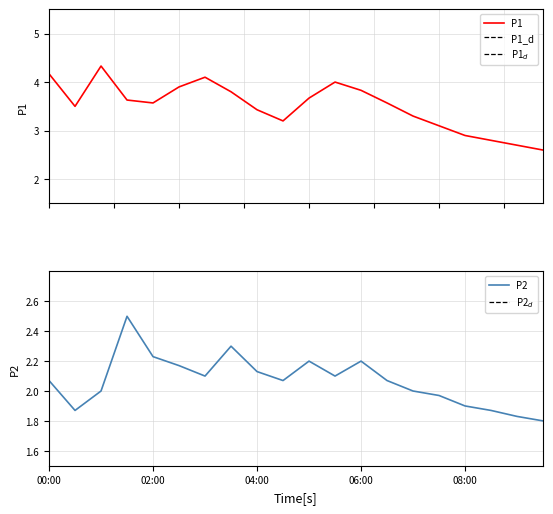

True or false: P1 has a value of 3.6 at 01:30.

True